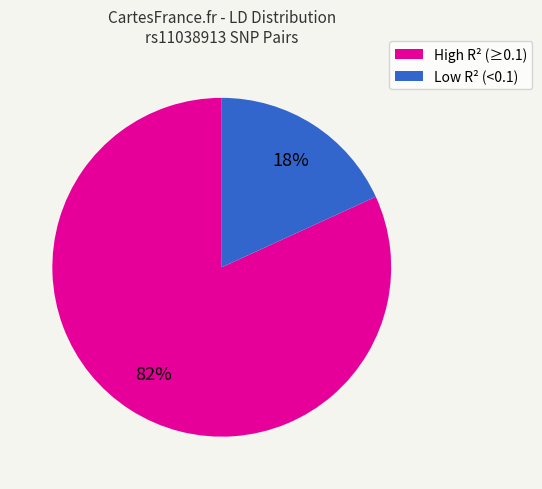

To the nearest percent, what is the difference between the largest and smallest slice percentages?

64%